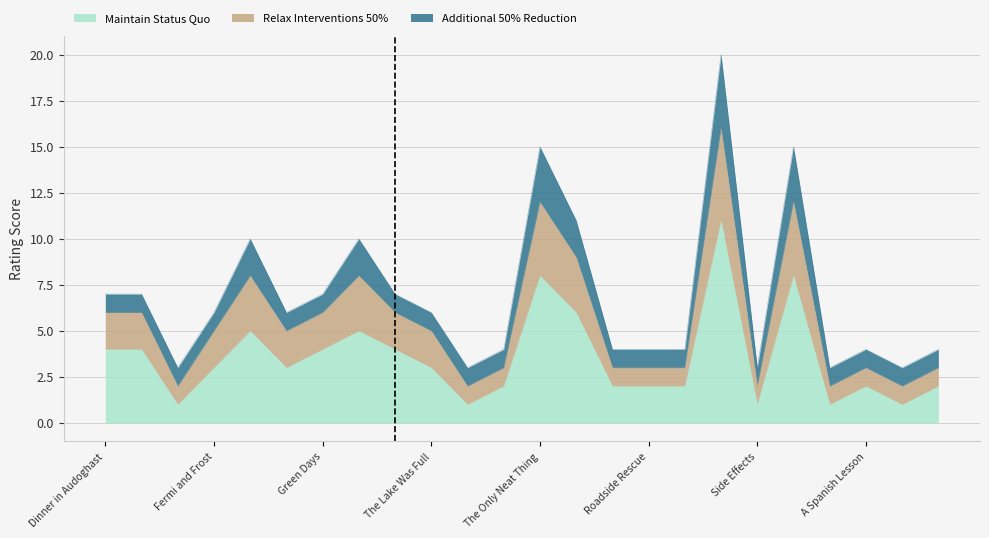

What is the sum of the Maintain Status Quo values at Flying Saucer and Dinner in Audoghast?

9